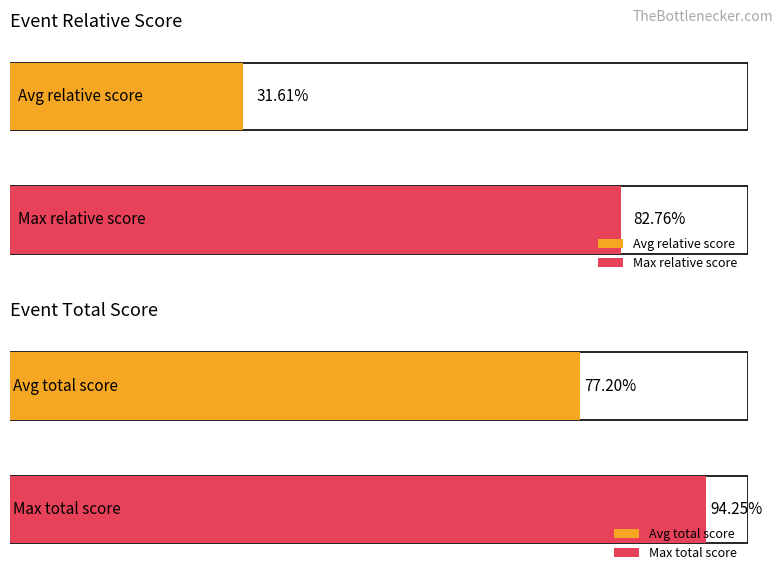

Which series has the largest total across all categories?

event_total_score